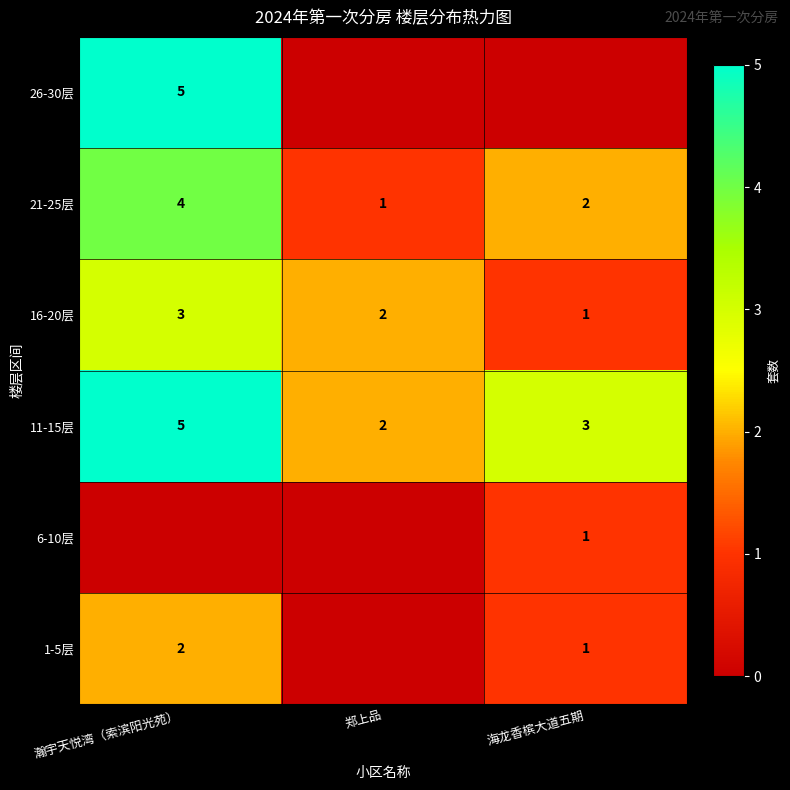

Is it true that 1-5层 equals 0 at 海龙香槟大道五期?

False